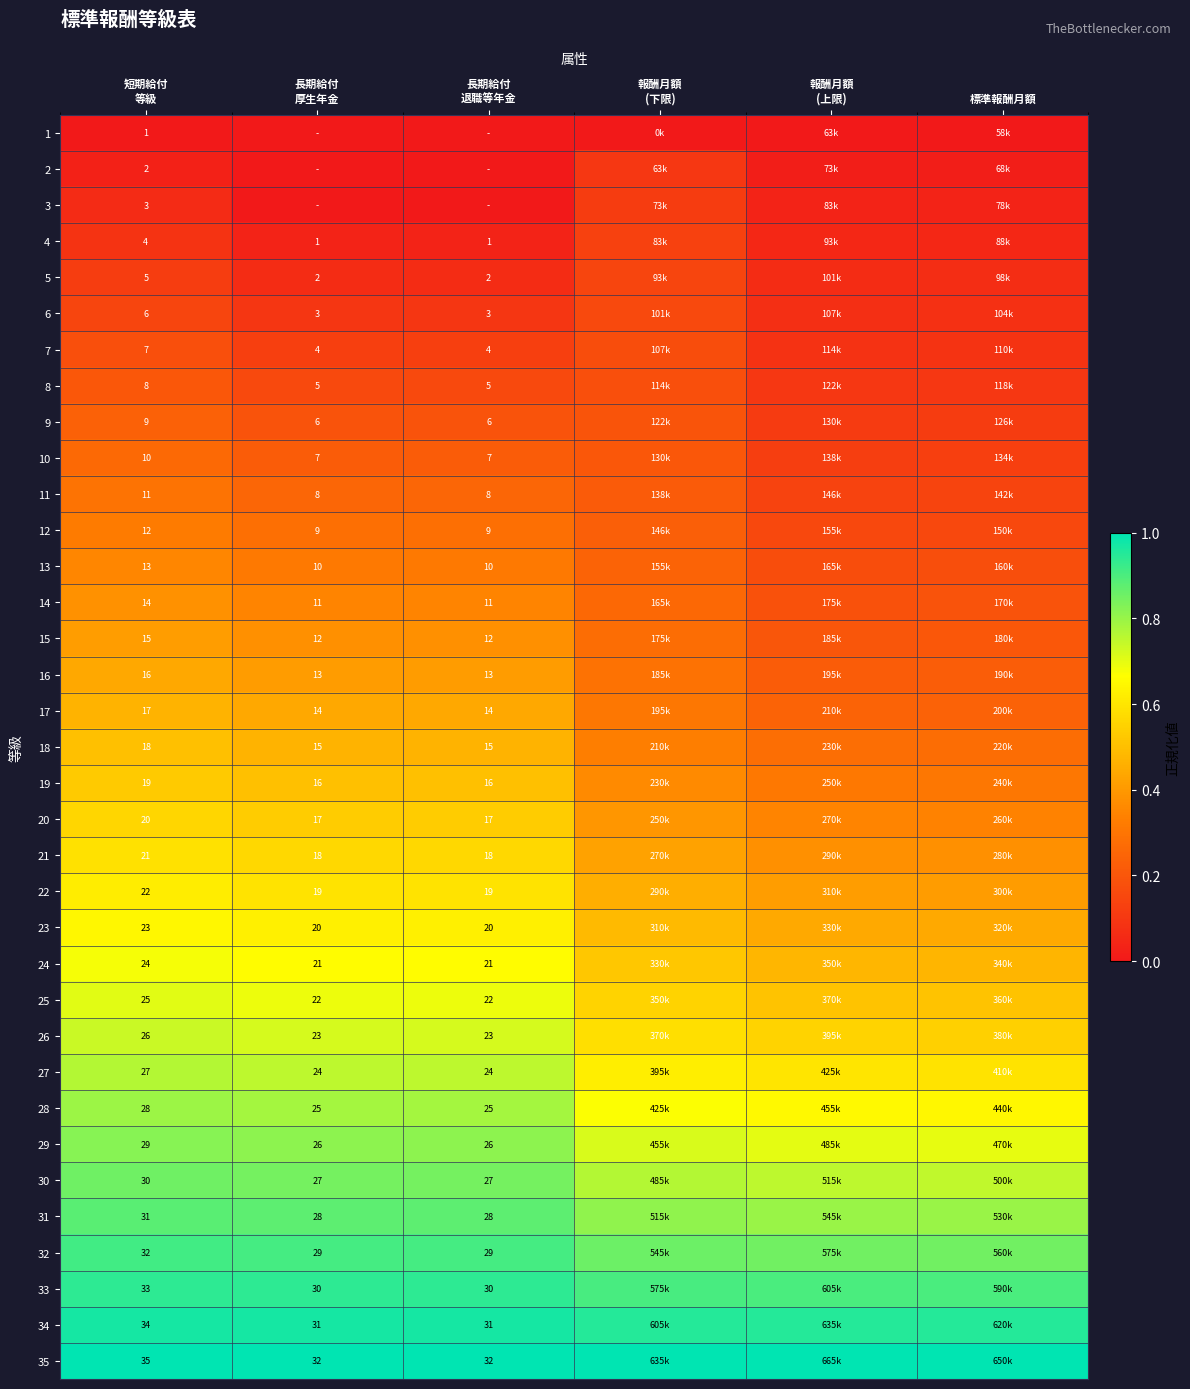

Rank the series by their maximum value, from lowest to highest.

1, 2, 3, 4, 5, 6, 7, 8, 9, 10, 11, 12, 13, 14, 15, 16, 17, 18, 19, 20, 21, 22, 23, 24, 25, 26, 27, 28, 29, 30, 31, 32, 33, 34, 35